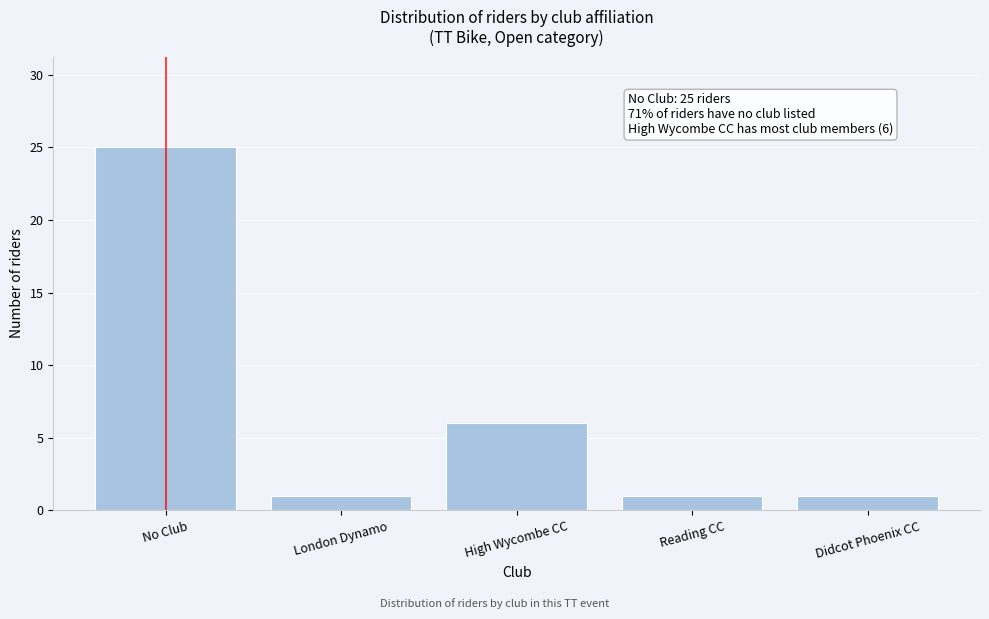

Reading left to right, transcribe all the data shown in this chart.

25	1	6	1	1